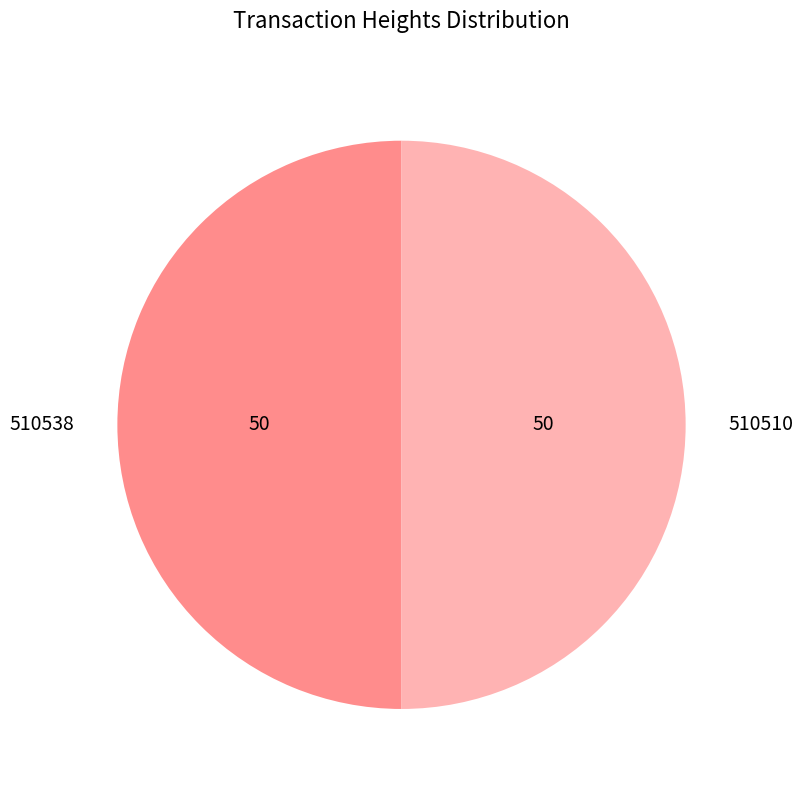

Is the sum of 510510 and 510538 greater than half?

Yes